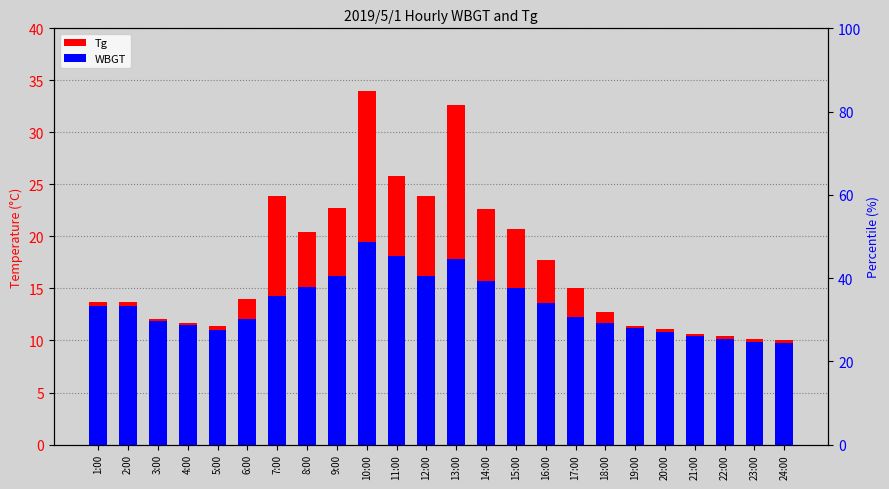

What is the total value across all series at 13:00?

50.4